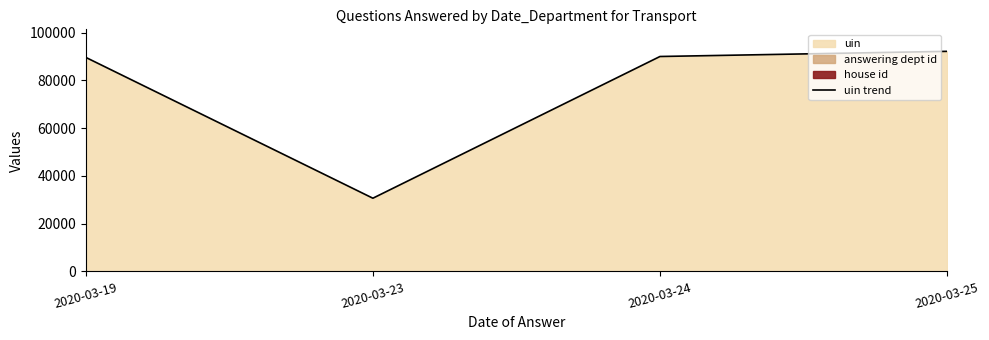

Reading left to right, what are all the values shown in this chart?

2020-03-19=89685	2020-03-23=30671	2020-03-24=90057	2020-03-25=92218